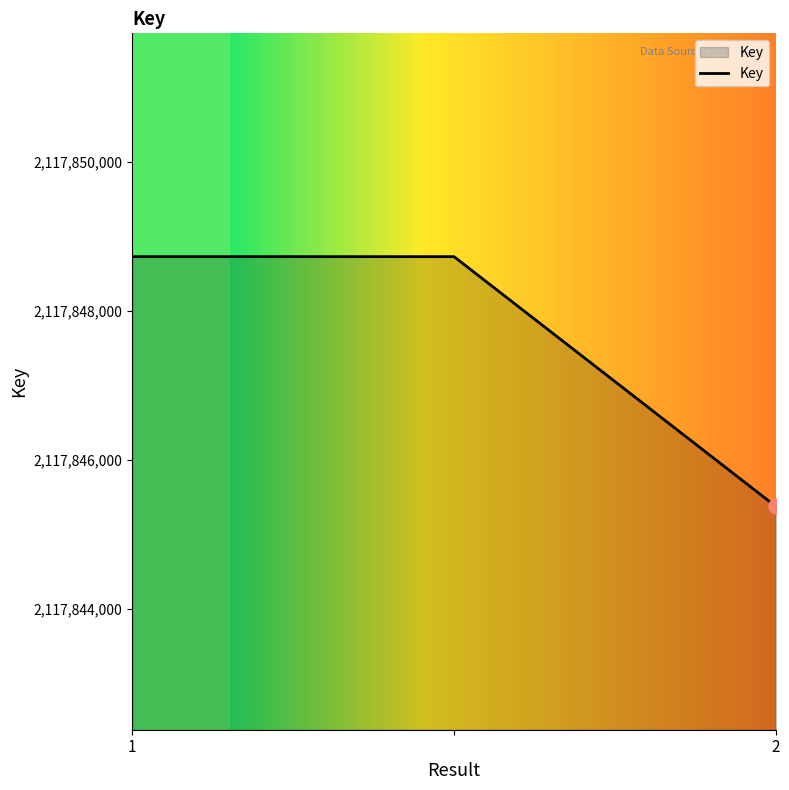

What is the maximum value shown in the chart?

2117848727